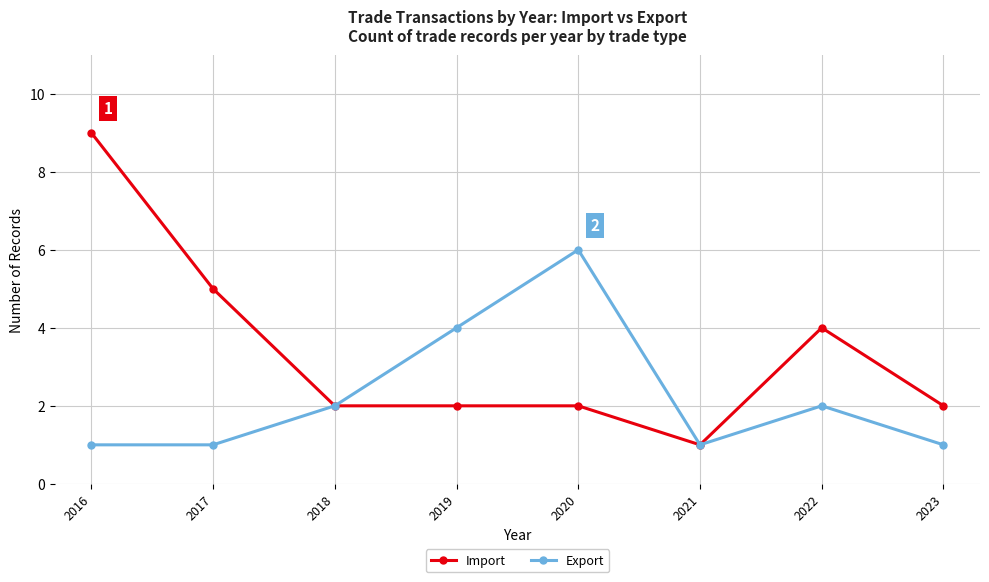

True or false: Import has more than 0 points higher than both neighbors.

True